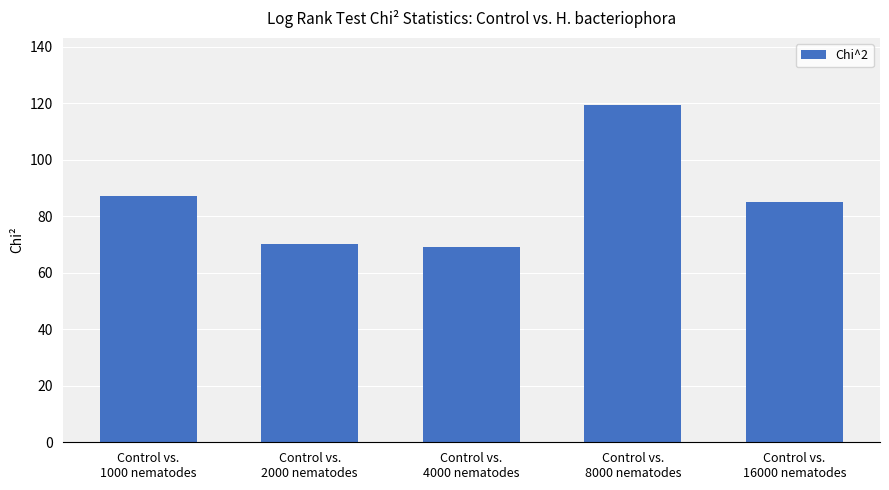

Count the number of values greater than 85.

3